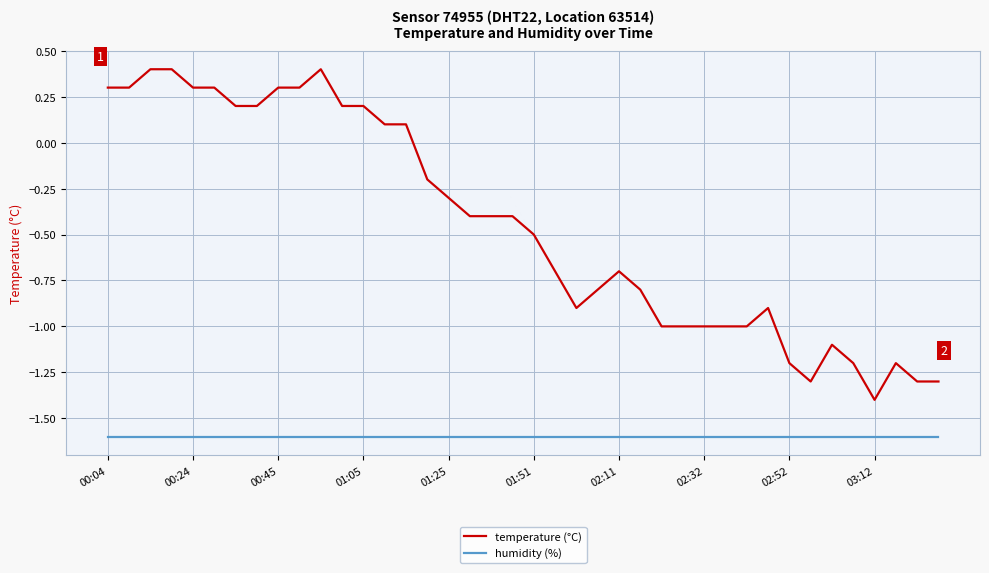

What is the maximum value shown in the chart?

0.4